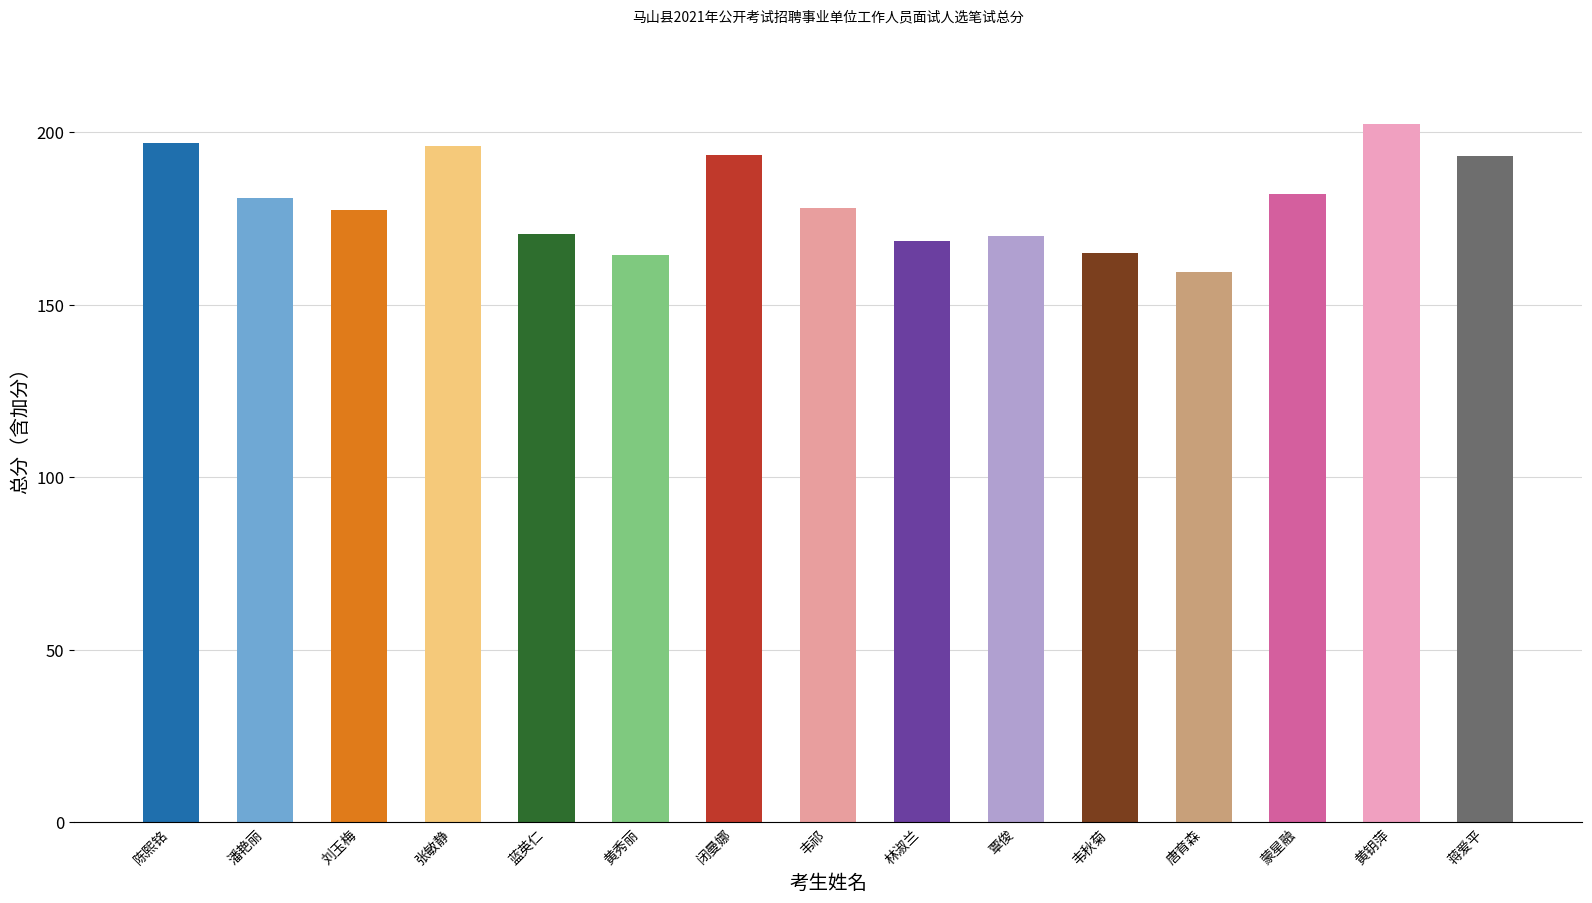

What is the average value?

179.9